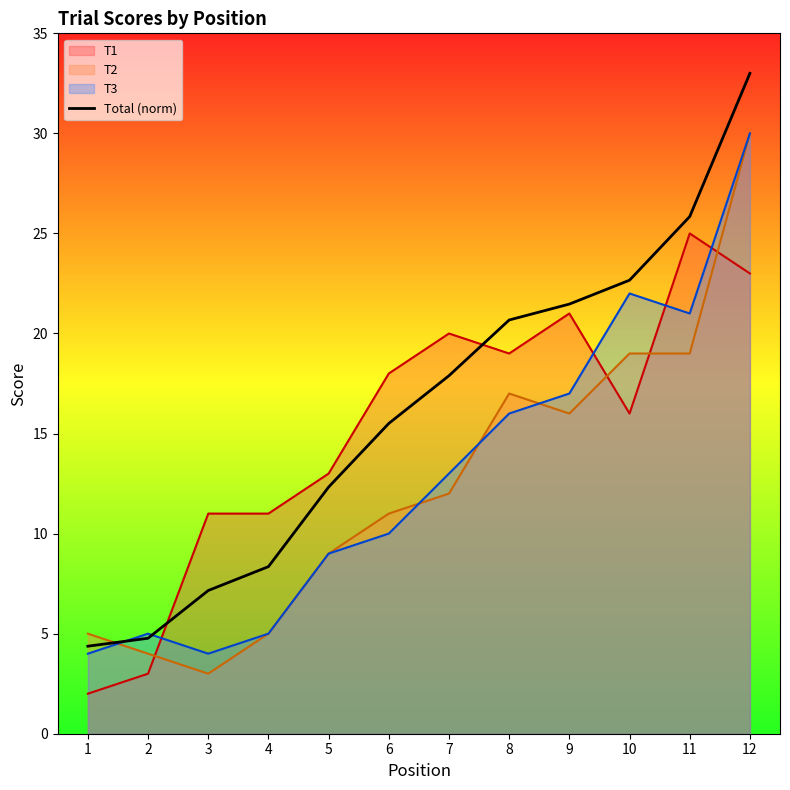

True or false: the data has more than 2 interior local peaks.

False